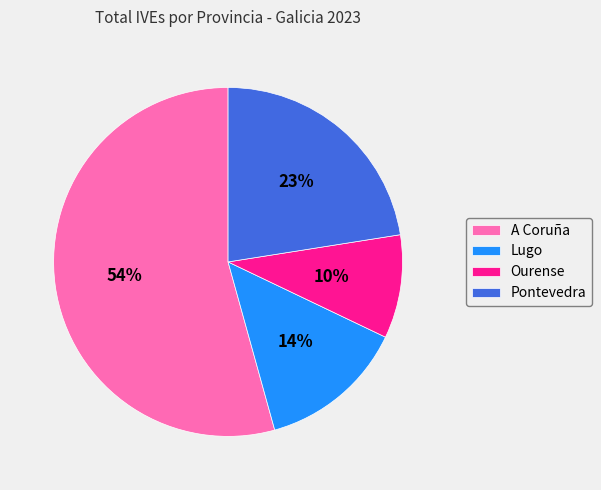

Is the sum of Pontevedra and A Coruña greater than half?

Yes